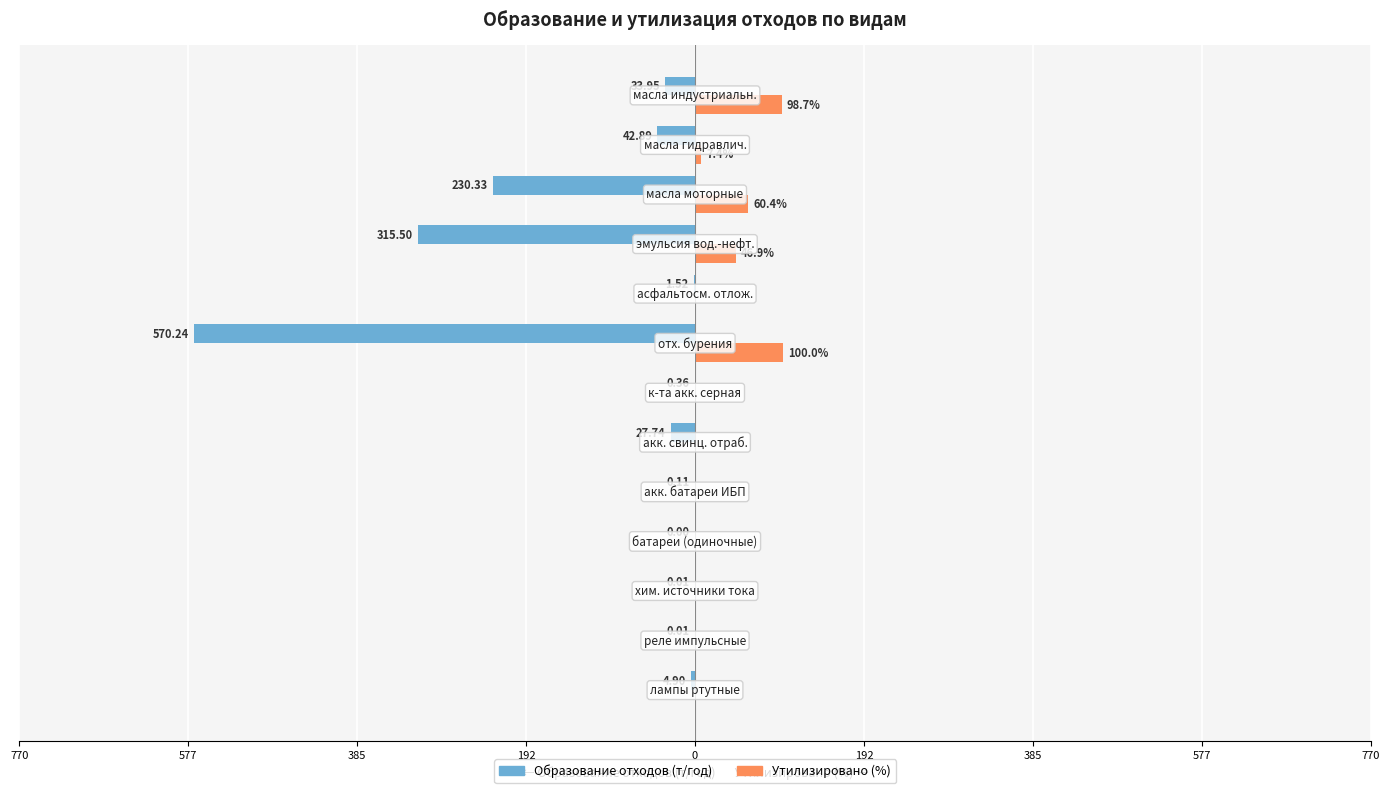

How many bars are there in total?

26